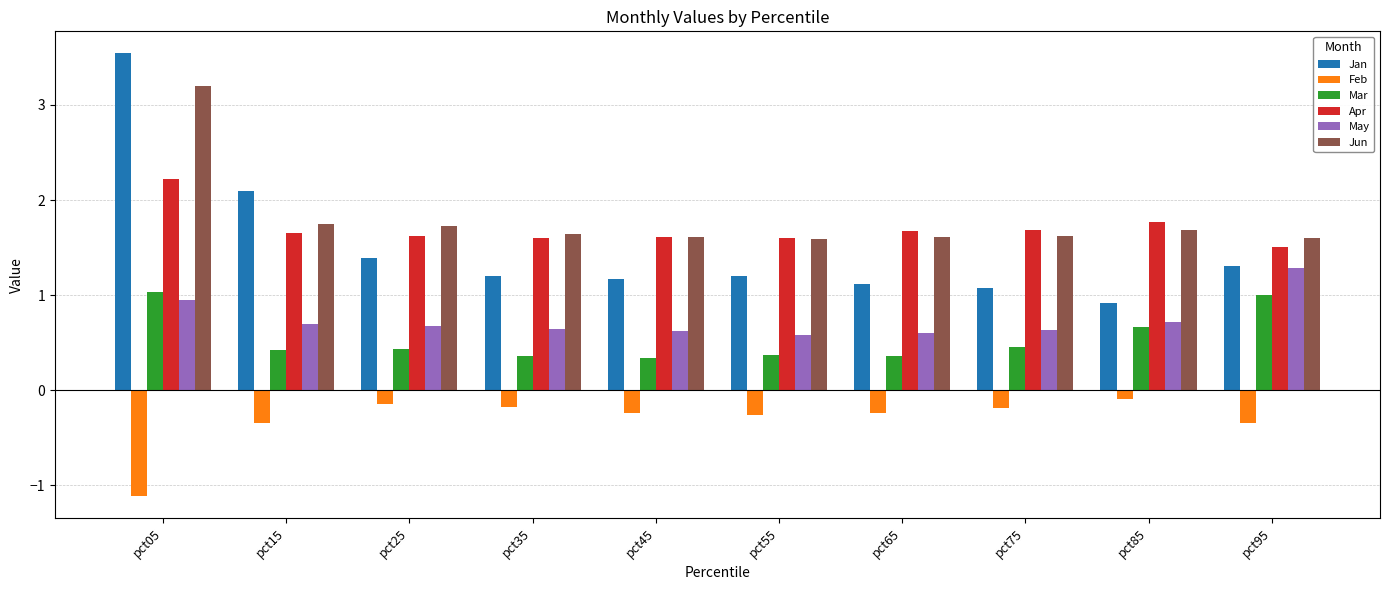

Which series has the largest total across all categories?

Jun